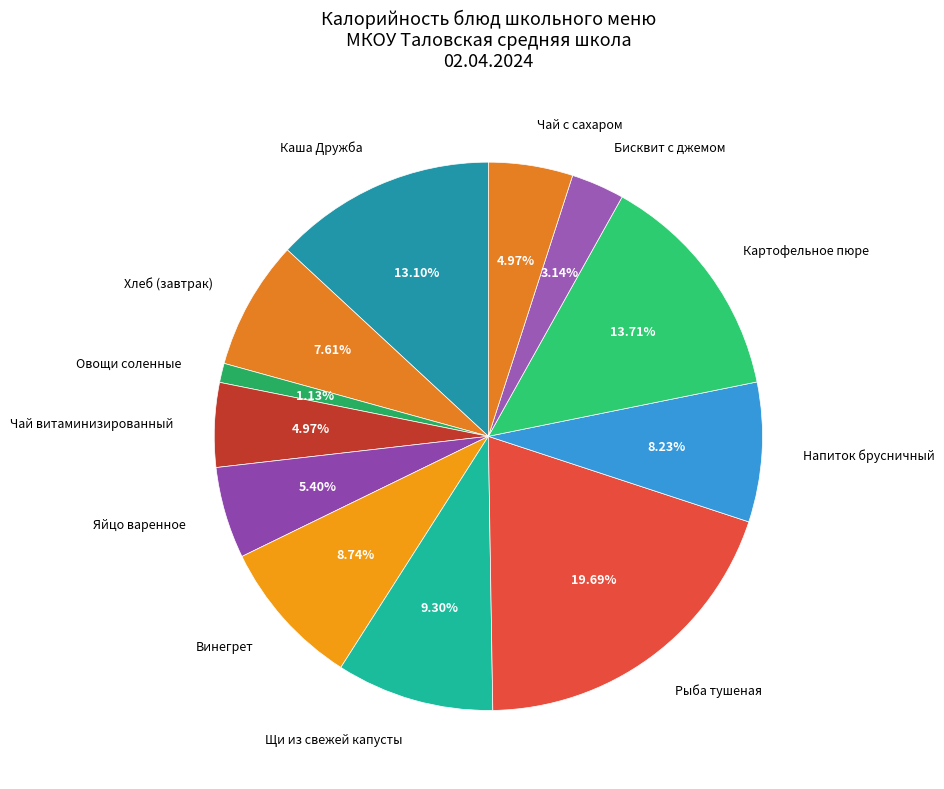

To the nearest percent, what percentage of the pie is Напиток брусничный?

8%